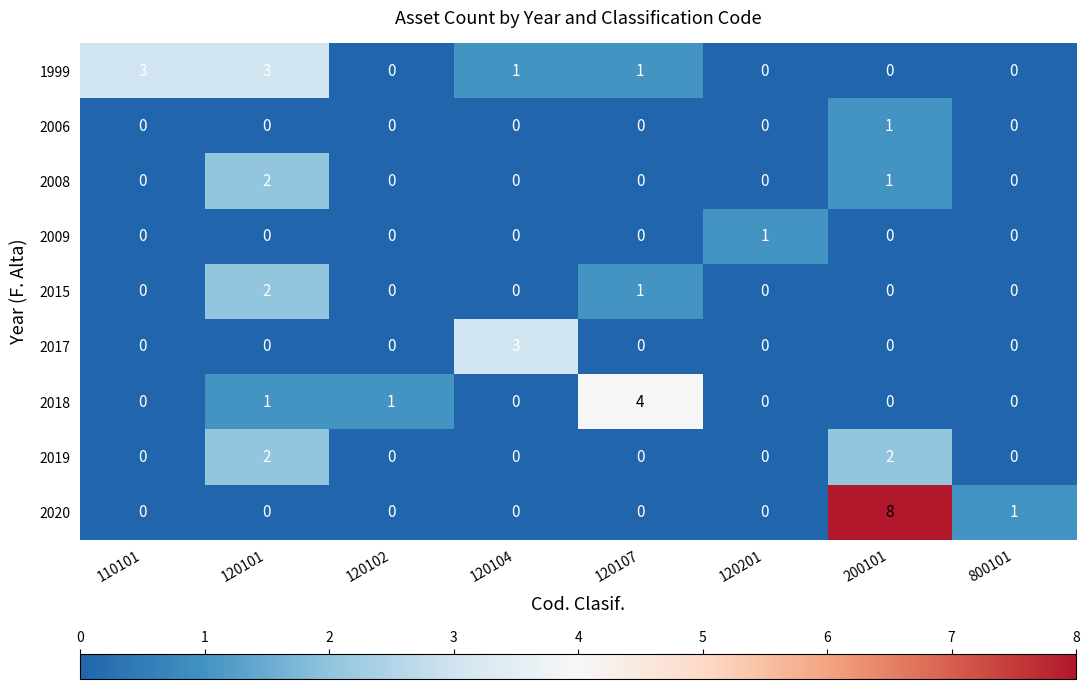

True or false: 1999 has a value of 3 at 120101.

True